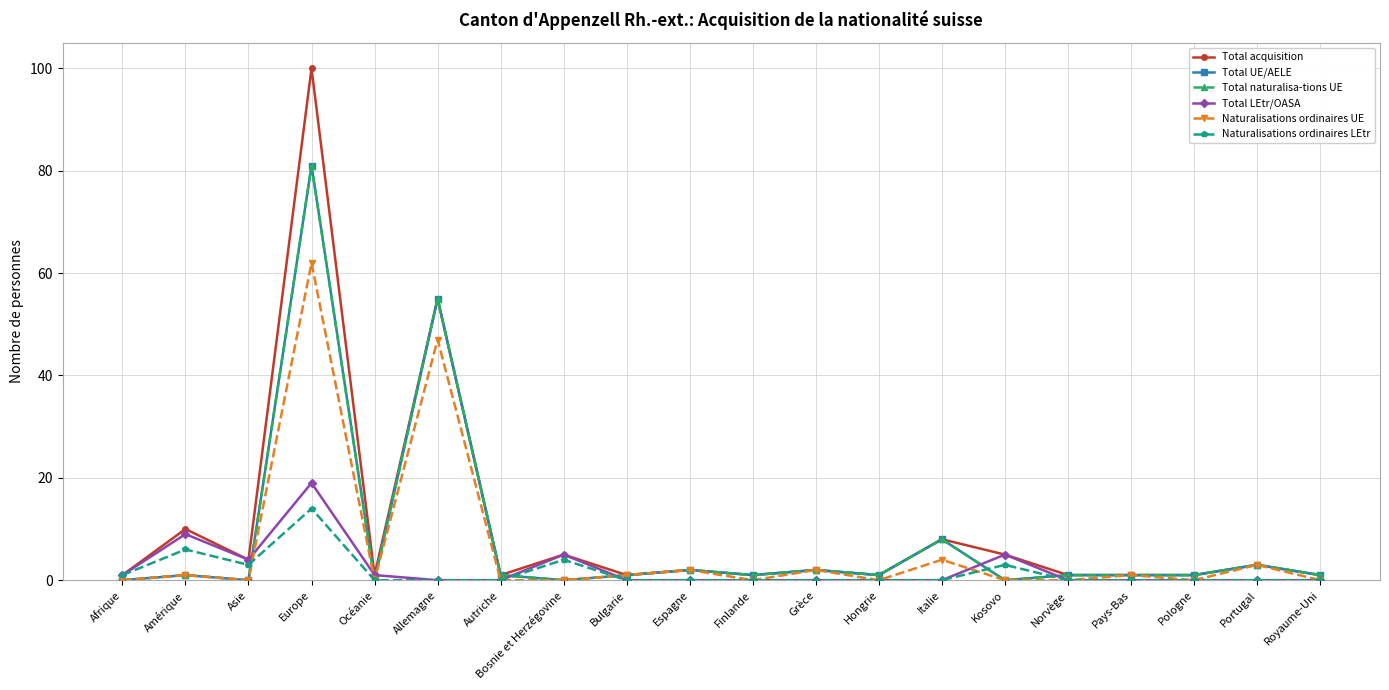

True or false: Naturalisations ordinaires LEtr has a value of -9 at Allemagne.

False